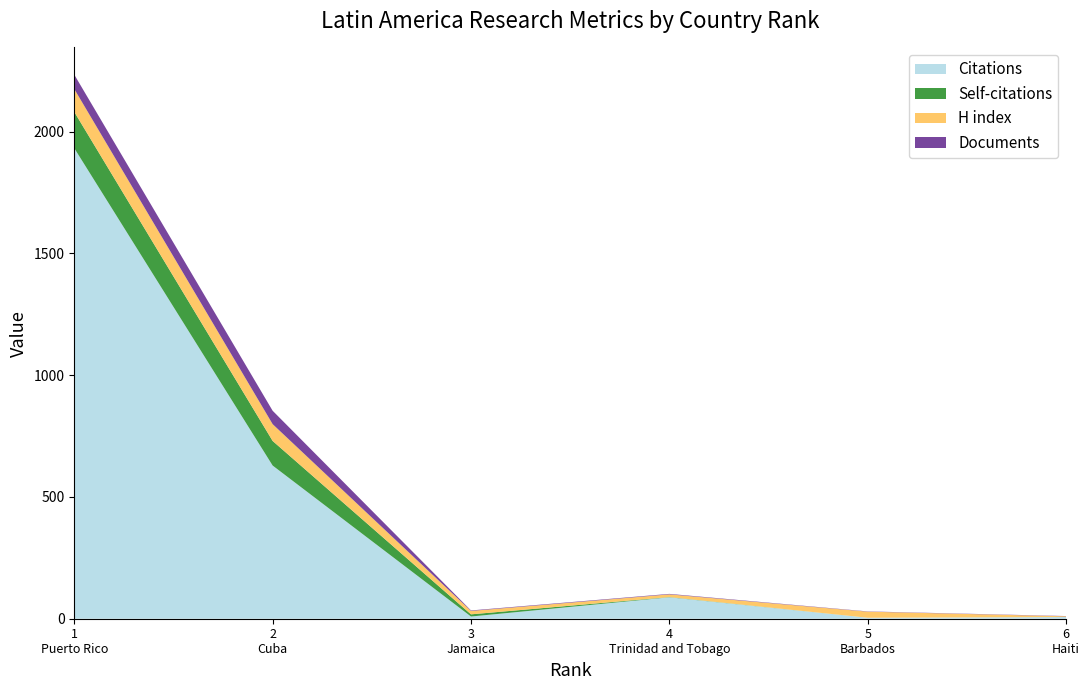

Reading right to left, what are all the values shown in this chart?

Citations: 6=7	5=4	4=88	3=9	2=629	1=1932
Self-citations: 6=0	5=0	4=1	3=9	2=101	1=149
H index: 6=3	5=25	4=11	3=14	2=69	1=94
Documents: 6=1	5=1	4=2	3=2	2=55	1=59